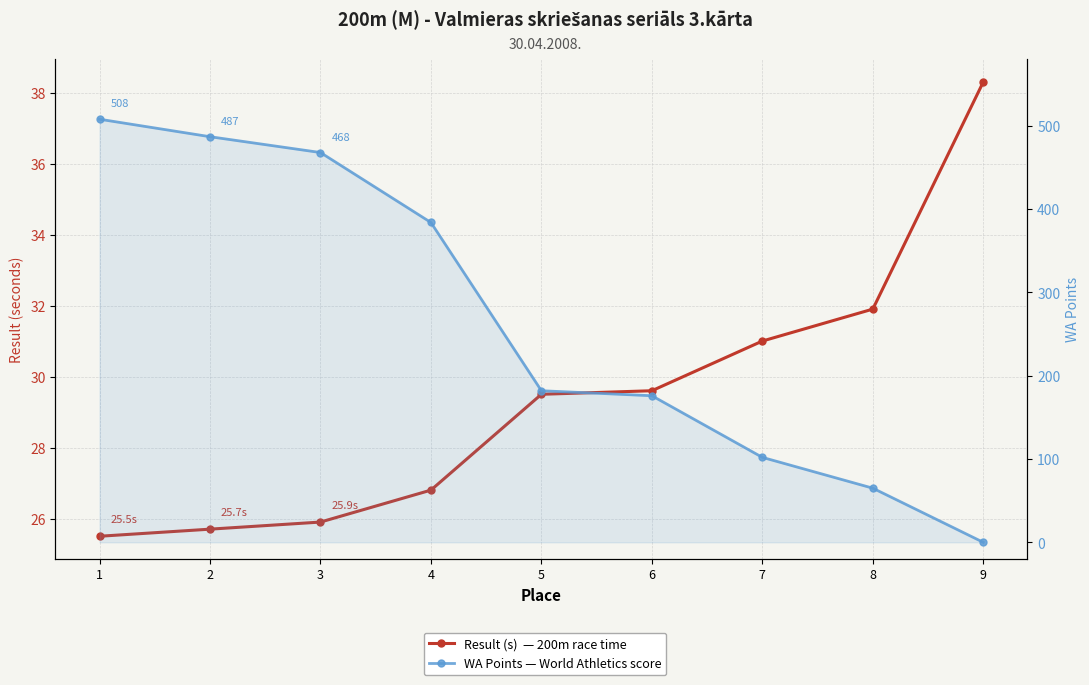

Does the chart display data point markers on the line(s)?

Yes